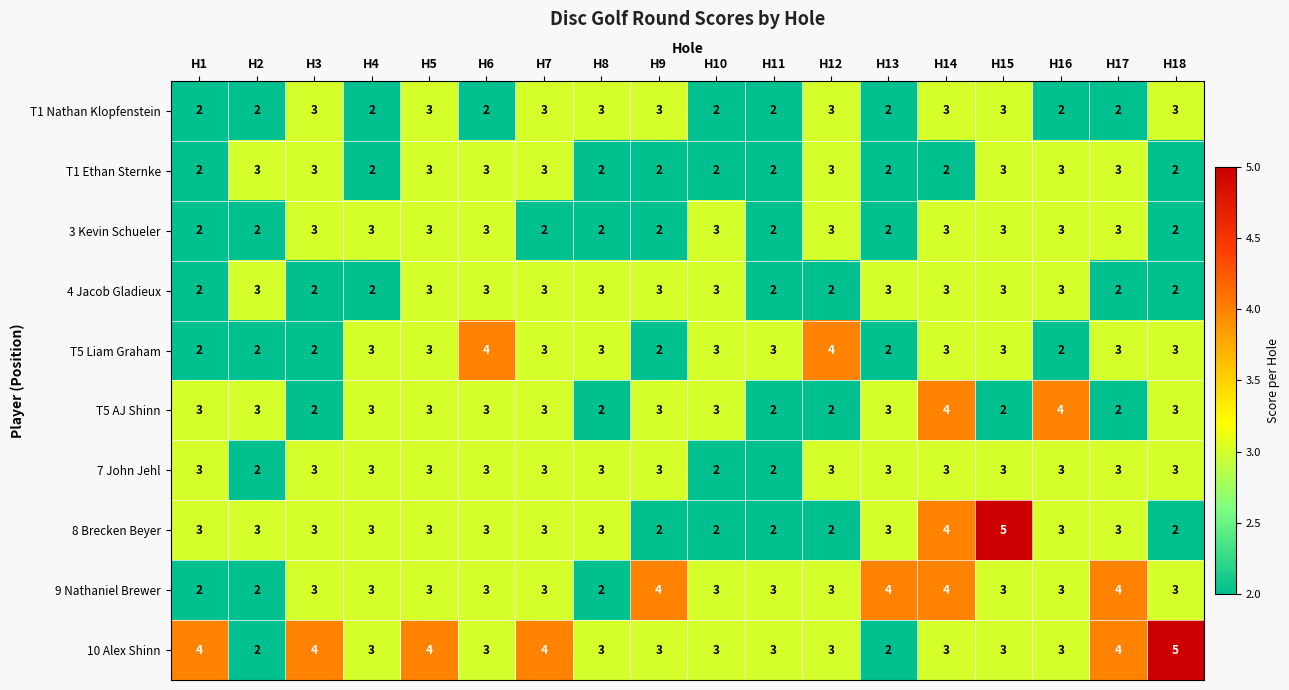

Which series changed the most between H6 and H9?

T5 Liam Graham